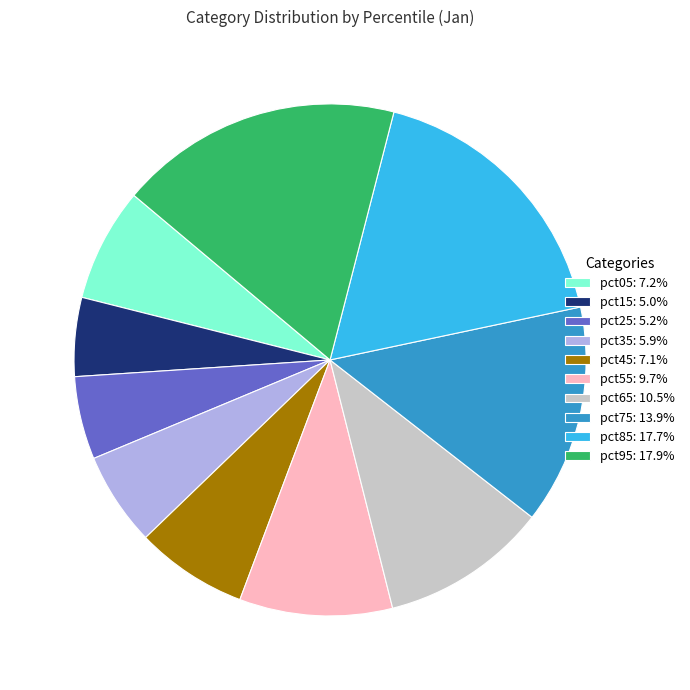

How many slices are in this pie chart?

10